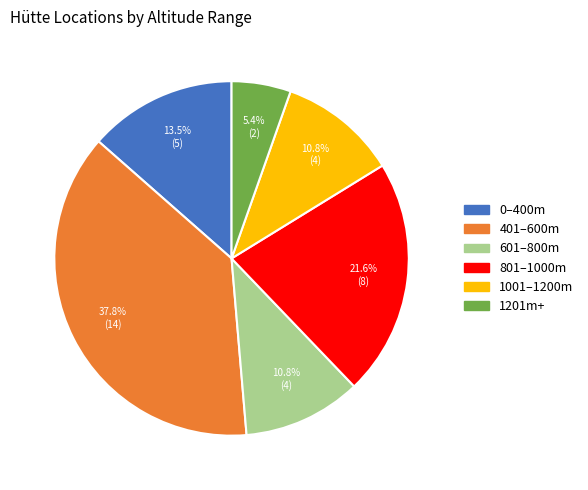

Does 601–800m represent more than half of the total?

No